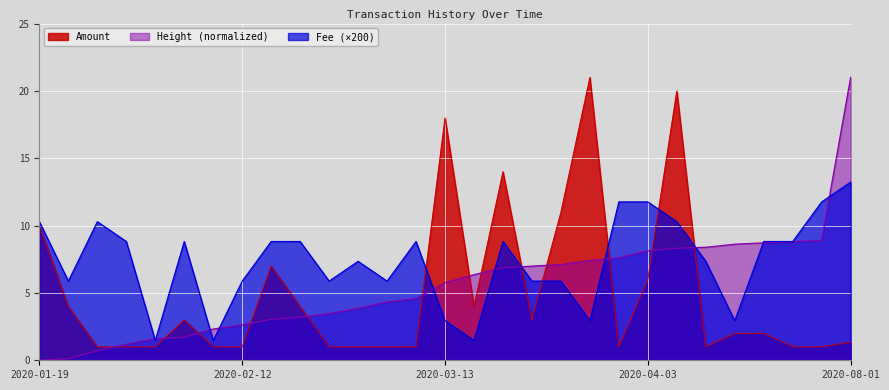

List the series in order of their overall mean, lowest first.

Amount, Height (normalized), Fee (×200)